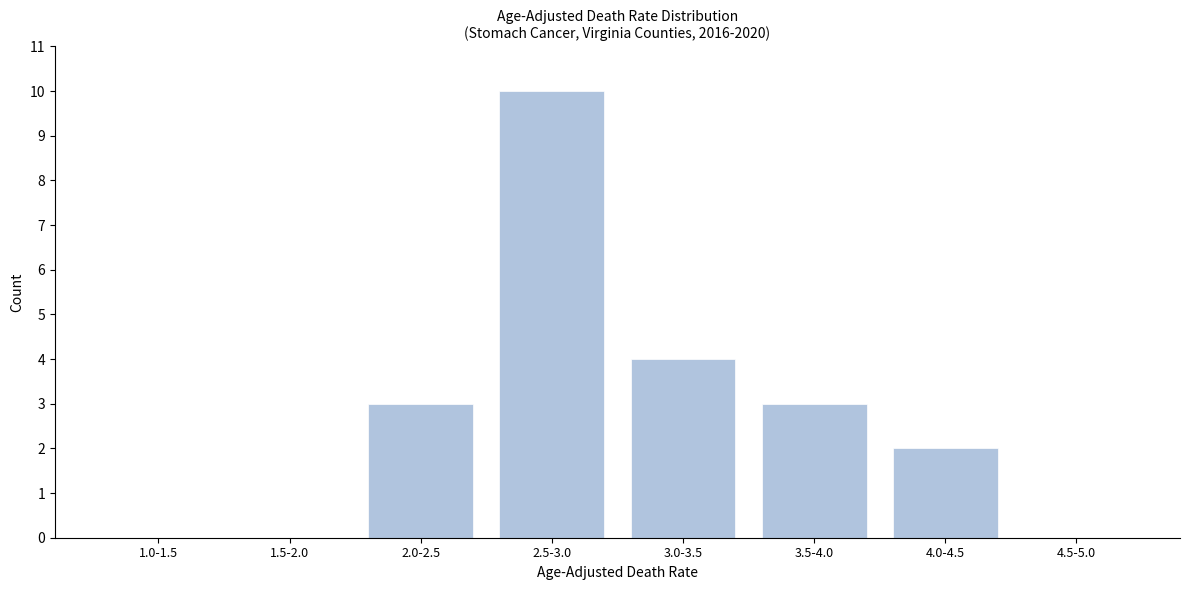

Reading right to left, list all the values displayed in this chart.

4.5-5.0=0	4.0-4.5=2	3.5-4.0=3	3.0-3.5=4	2.5-3.0=10	2.0-2.5=3	1.5-2.0=0	1.0-1.5=0